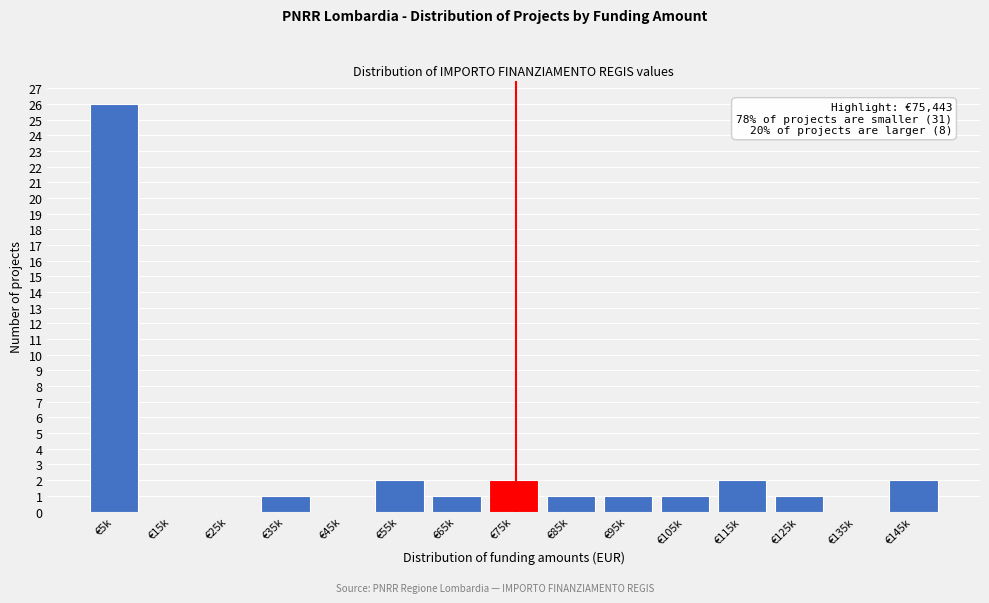

Reading left to right, what are all the values shown in this chart?

€5k=26	€15k=0	€25k=0	€35k=1	€45k=0	€55k=2	€65k=1	€75k=2	€85k=1	€95k=1	€105k=1	€115k=2	€125k=1	€135k=0	€145k=2